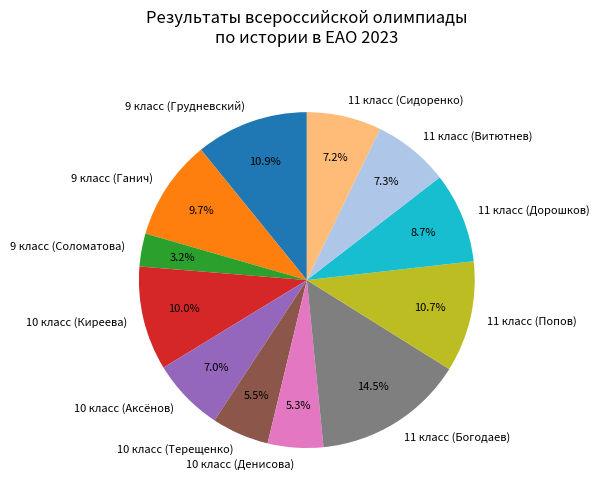

What percentage is the 11 класс (Сидоренко) slice, to the nearest percent?

7%